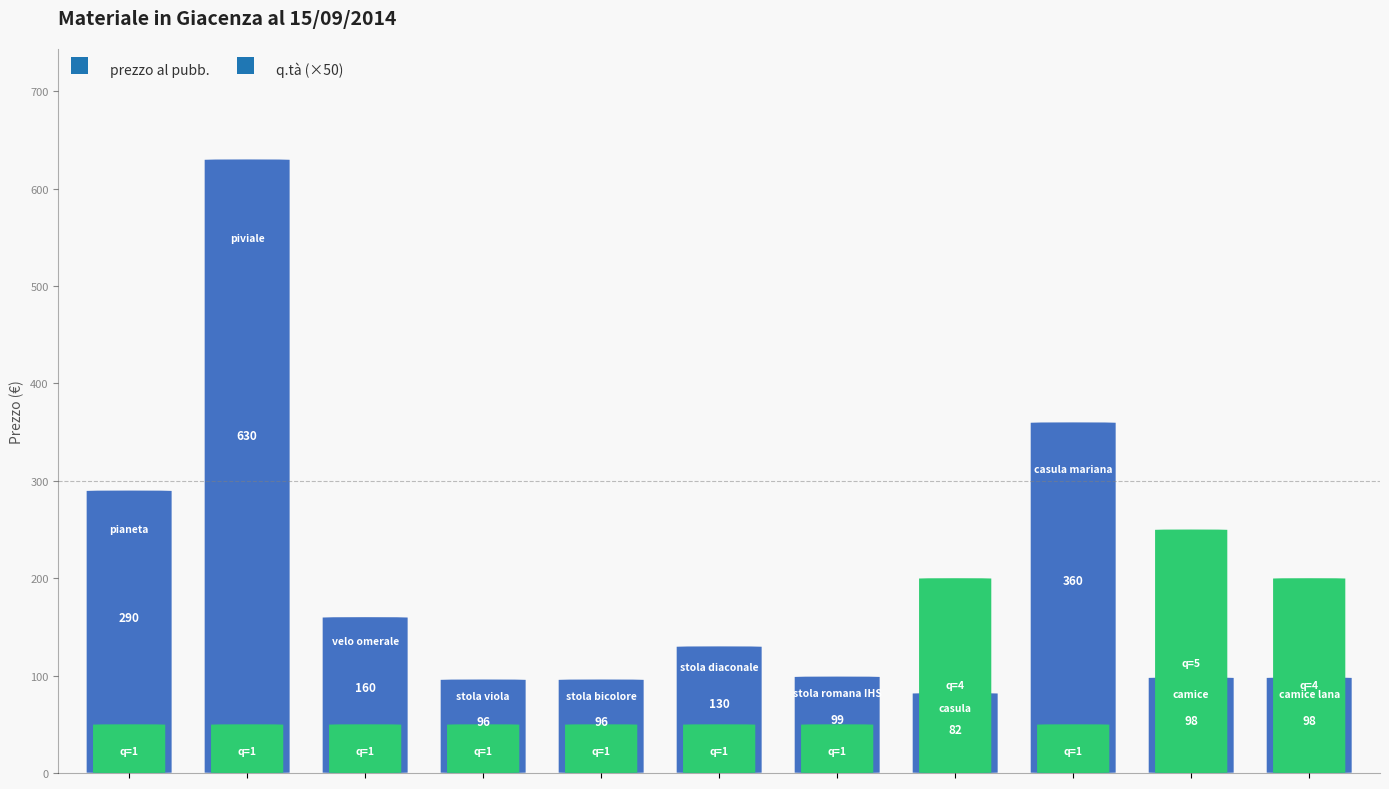

Between piviale and casula, which series saw the biggest shift?

prezzo al pubb.